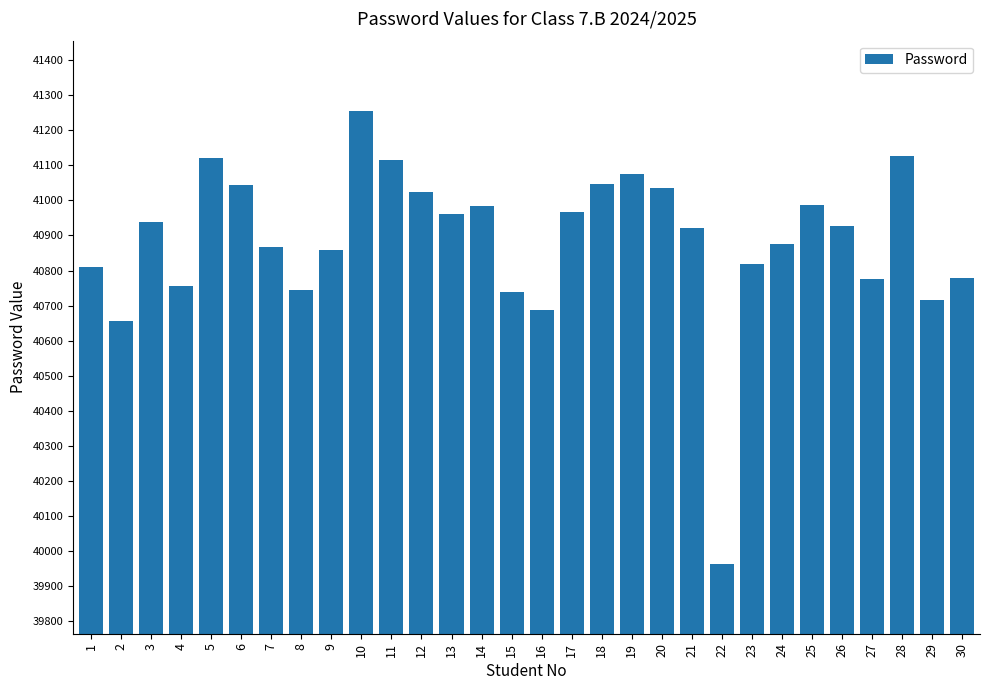

Is it true that the value at 1 is 13935?

False